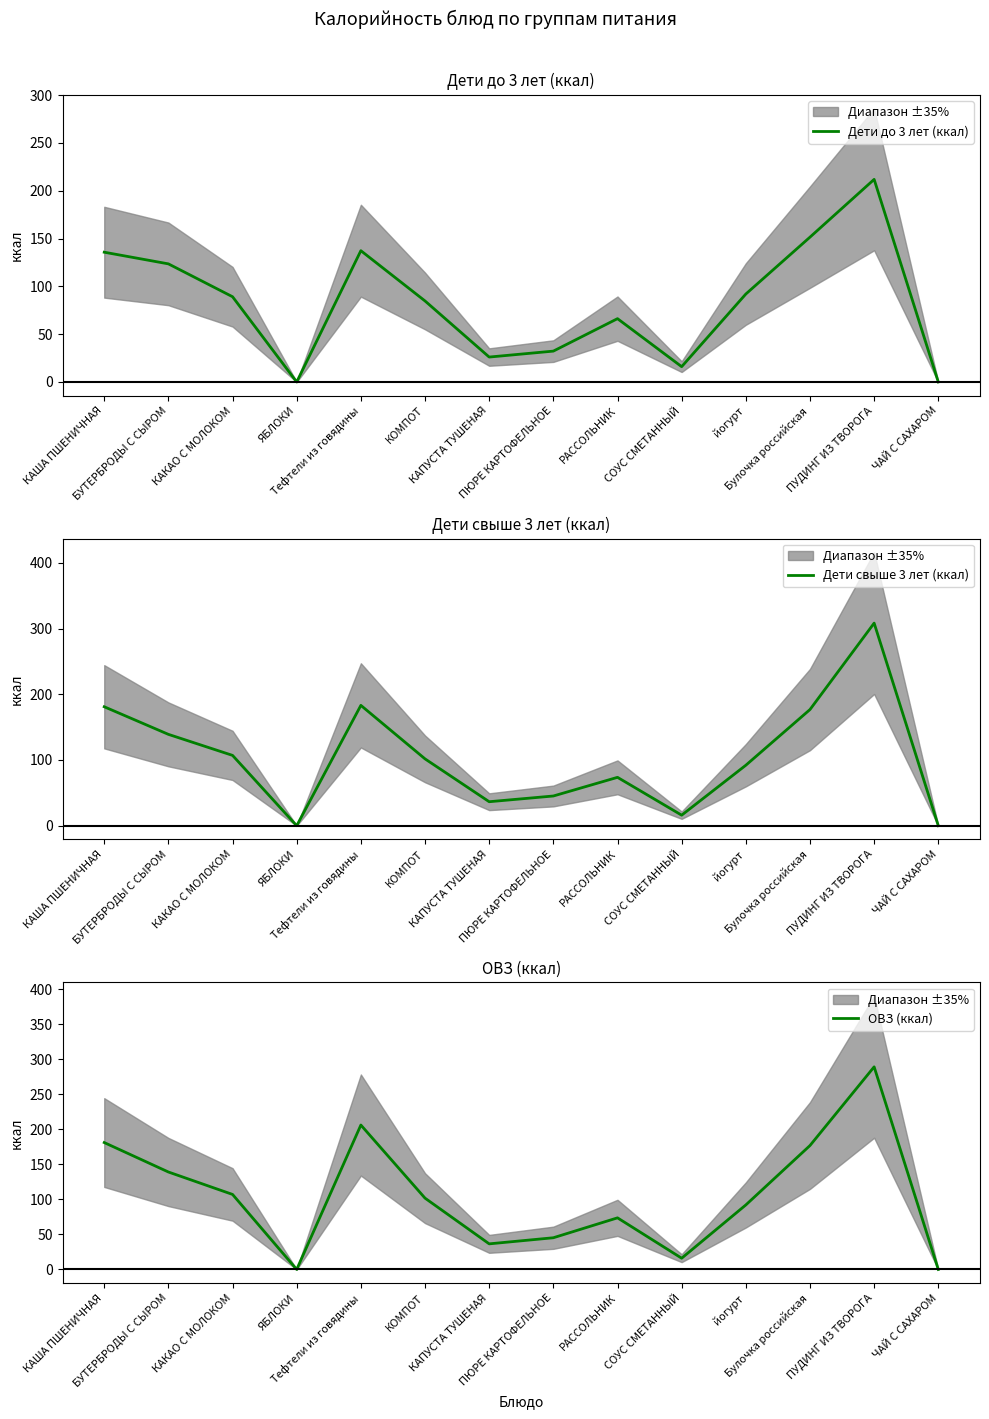

Is it true that ОВЗ (ккал) equals 9.8 at КАПУСТА ТУШЕНАЯ?

False